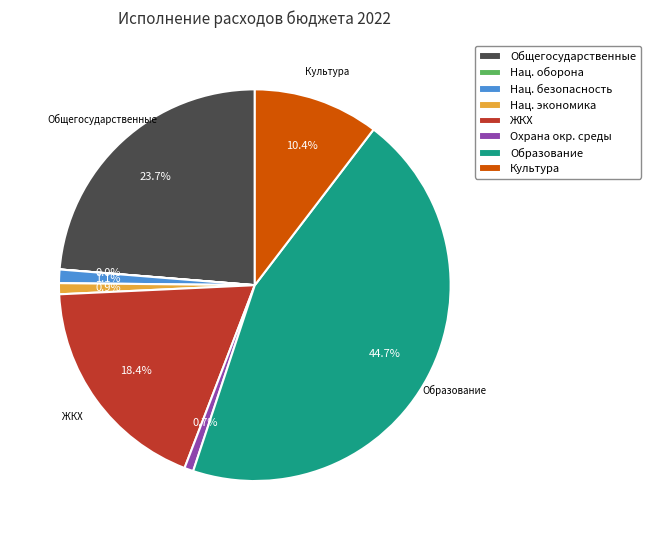

What portion of the pie excludes Нац. безопасность?

98.9%